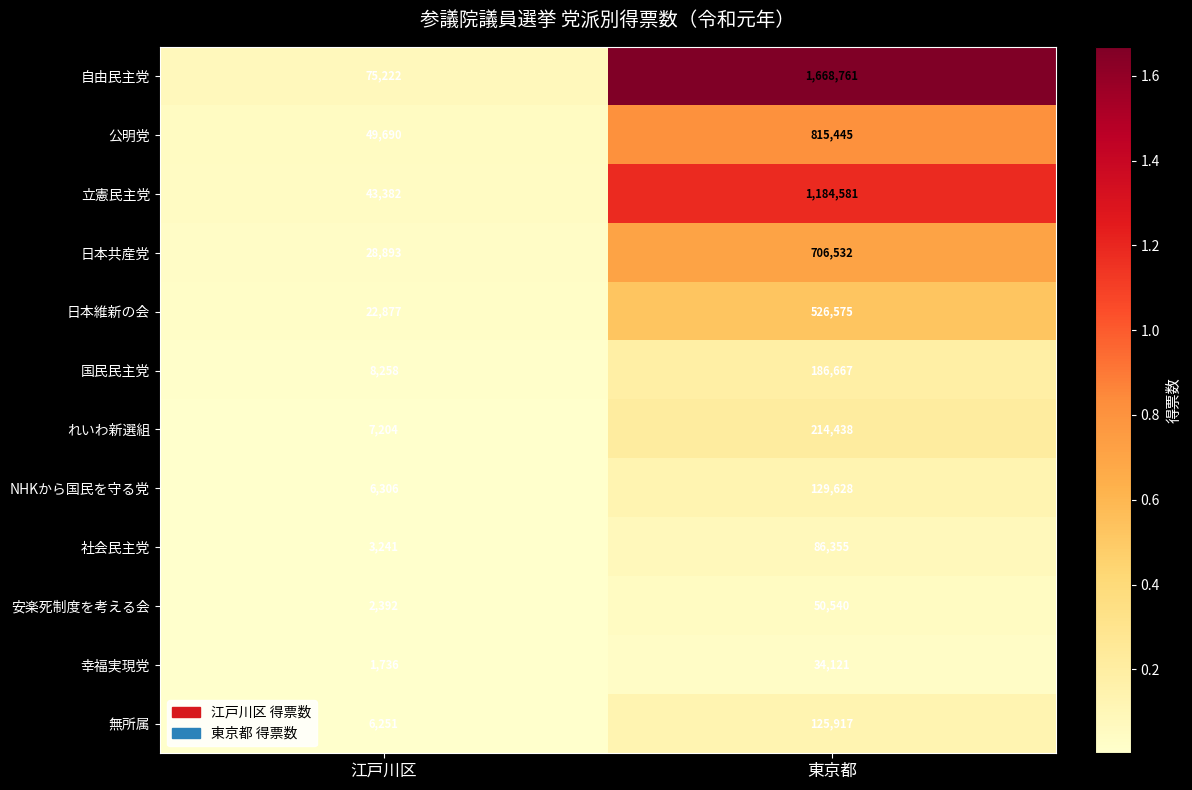

What is the spread (max minus min) of values at 江戸川区?

73486